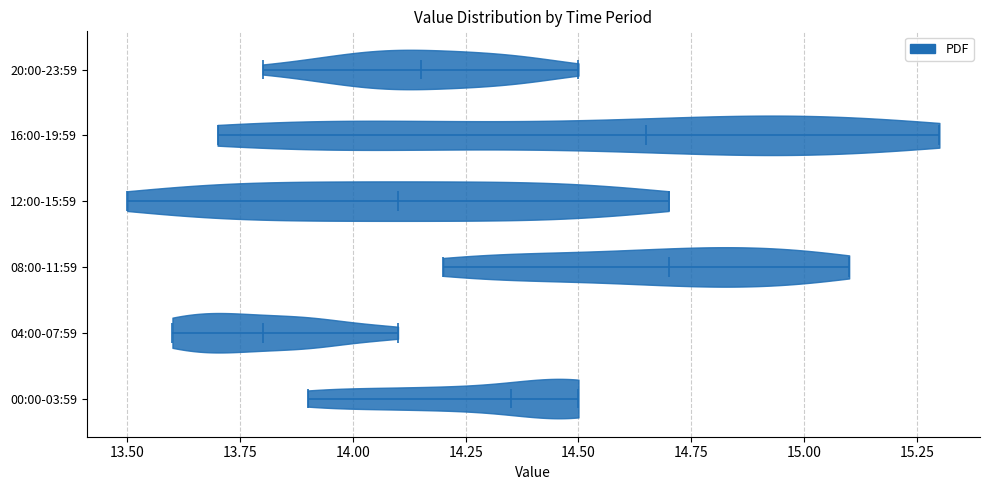

Reading bottom to top, read every violin against the x-axis: where its median line is, and the lowest and highest points it reaches. The values are not printed on the chart, so give them approximately, as read against the axis.

00:00-03:59: median line 14.35, lowest point 13.90, highest point 14.50
04:00-07:59: median line 13.80, lowest point 13.60, highest point 14.10
08:00-11:59: median line 14.70, lowest point 14.20, highest point 15.10
12:00-15:59: median line 14.10, lowest point 13.50, highest point 14.70
16:00-19:59: median line 14.65, lowest point 13.70, highest point 15.30
20:00-23:59: median line 14.15, lowest point 13.80, highest point 14.50